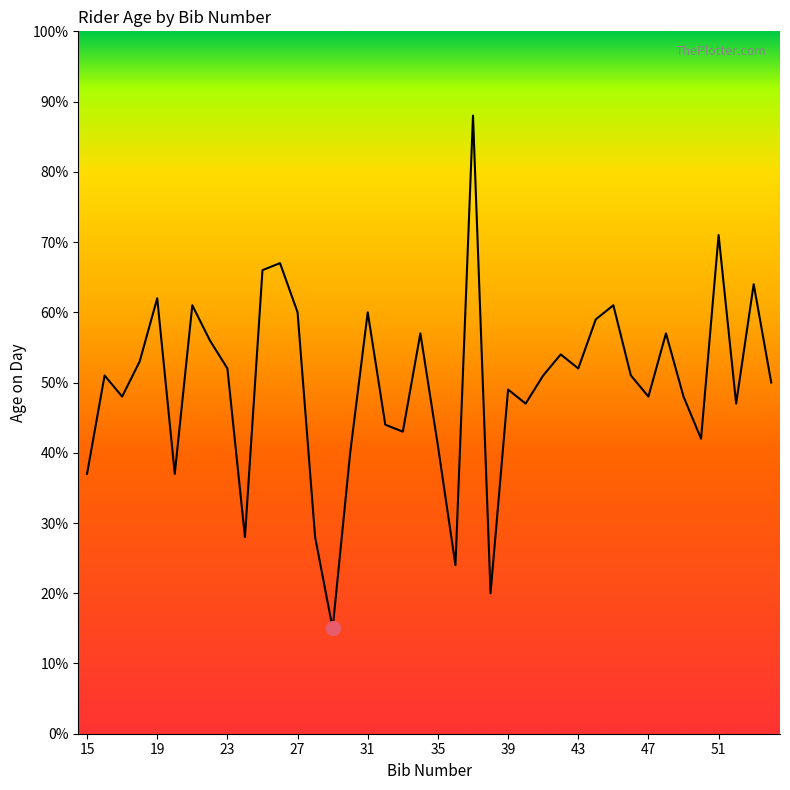

What is the sum of all values?

1989